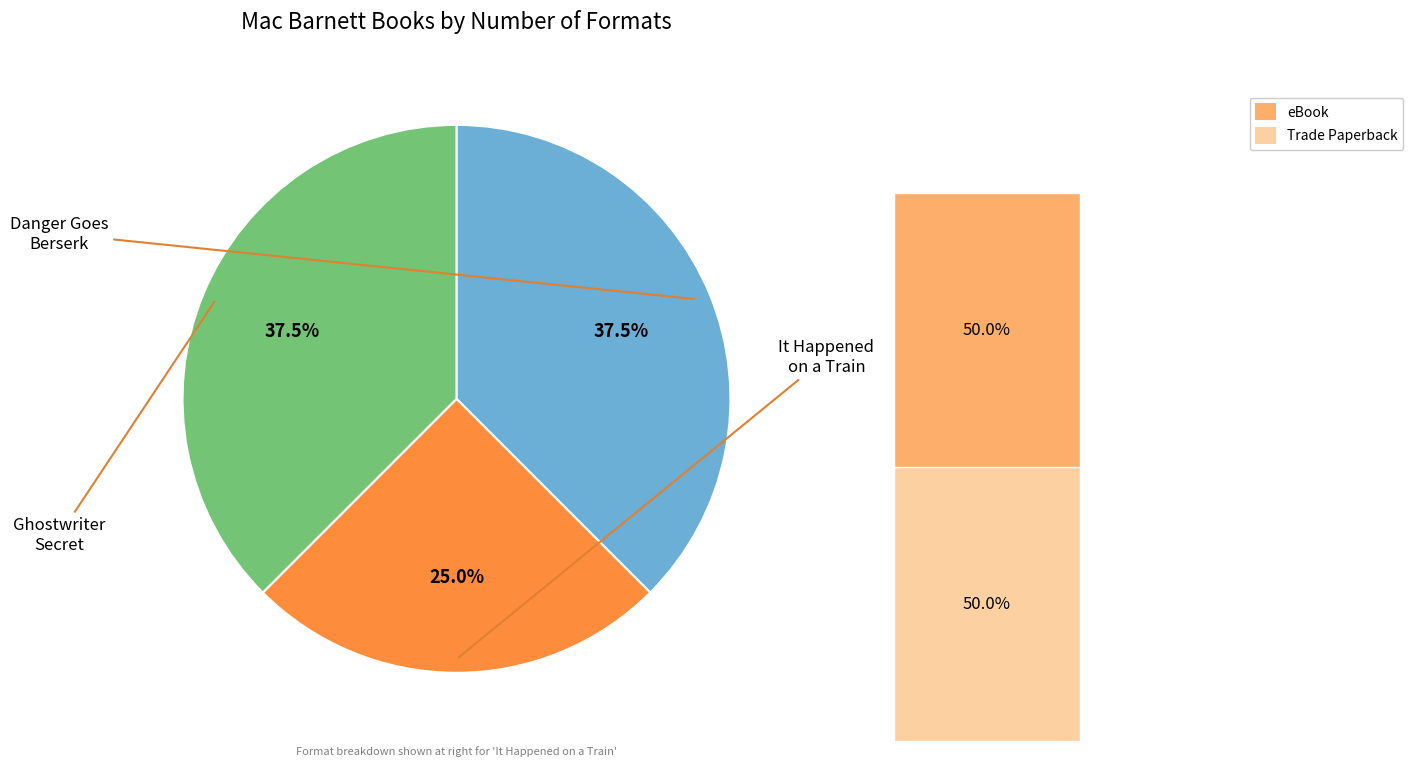

What is the change in value from Danger Goes Berserk to It Happened on a Train?

-1